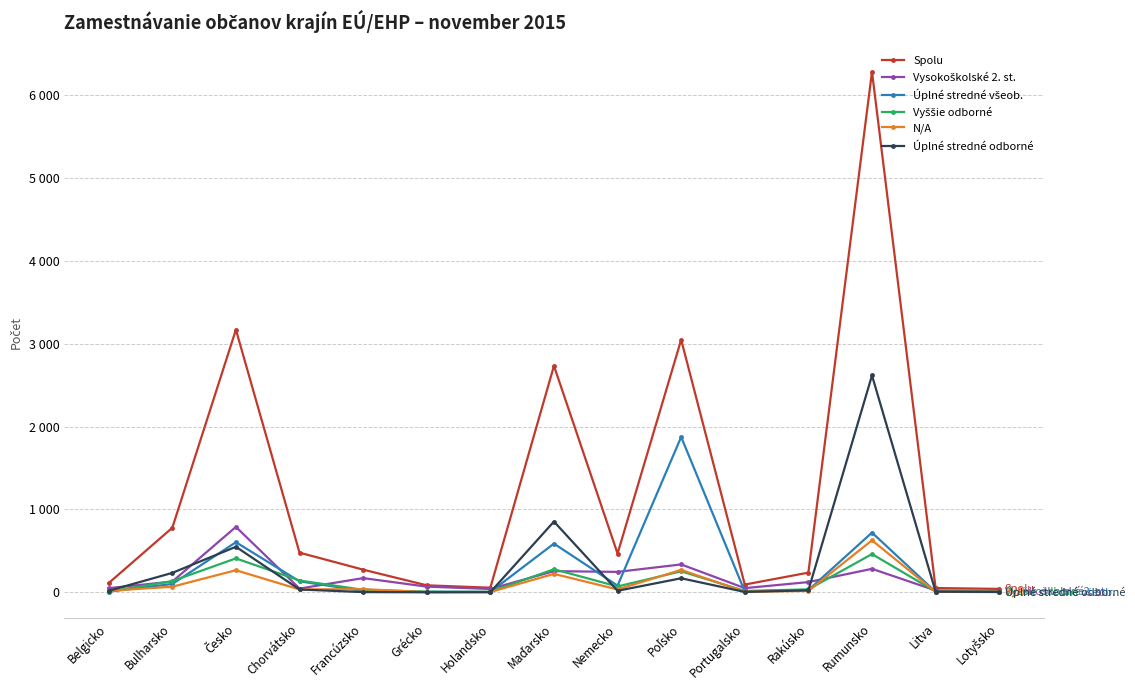

Is it true that Úplné stredné odborné equals 853 at Maďarsko?

True